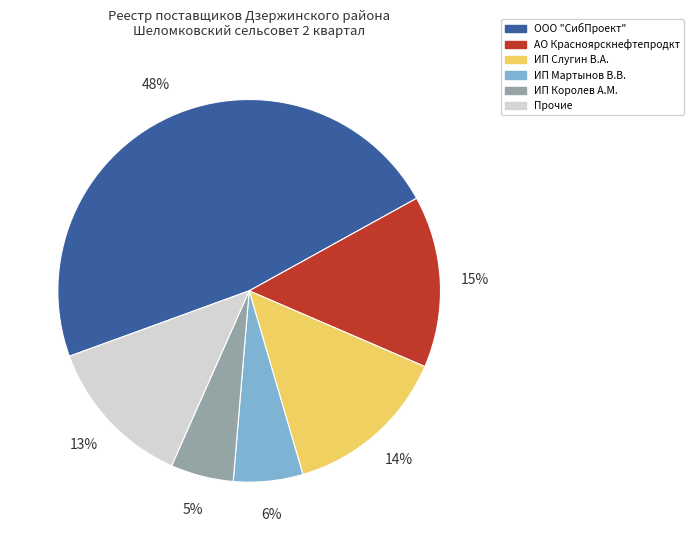

To the nearest percent, what is the difference between the АО Красноярскнефтепродкт and ИП Слугин В.А. slice percentages?

1%